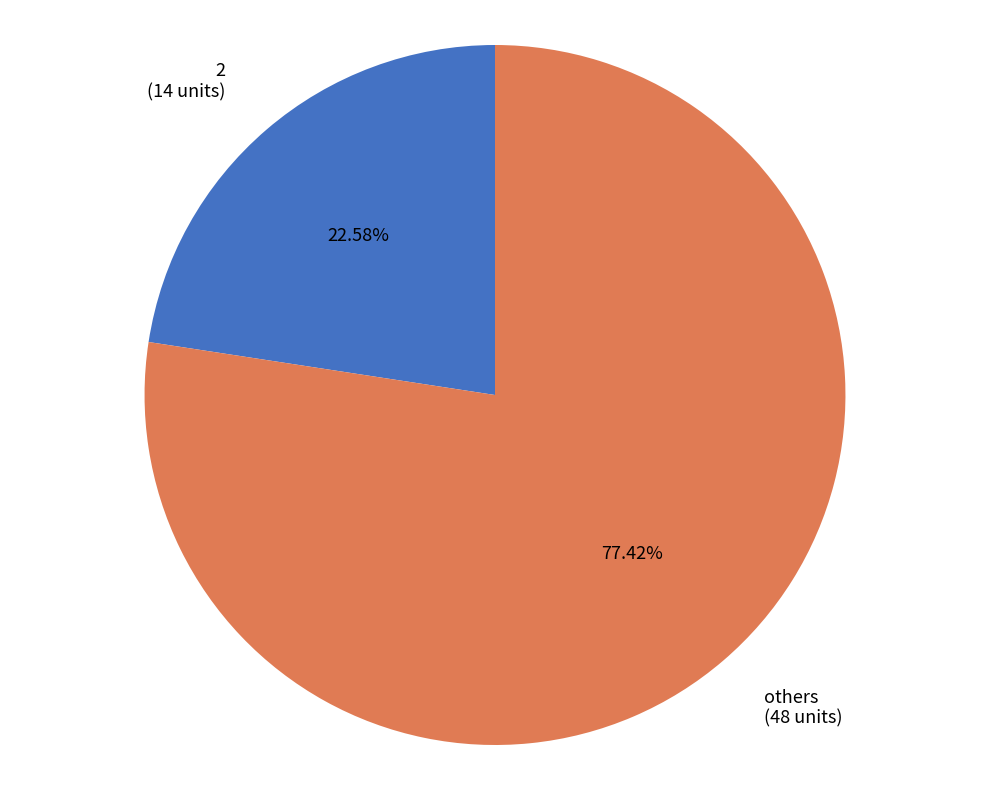

How many segments does this pie chart have?

2